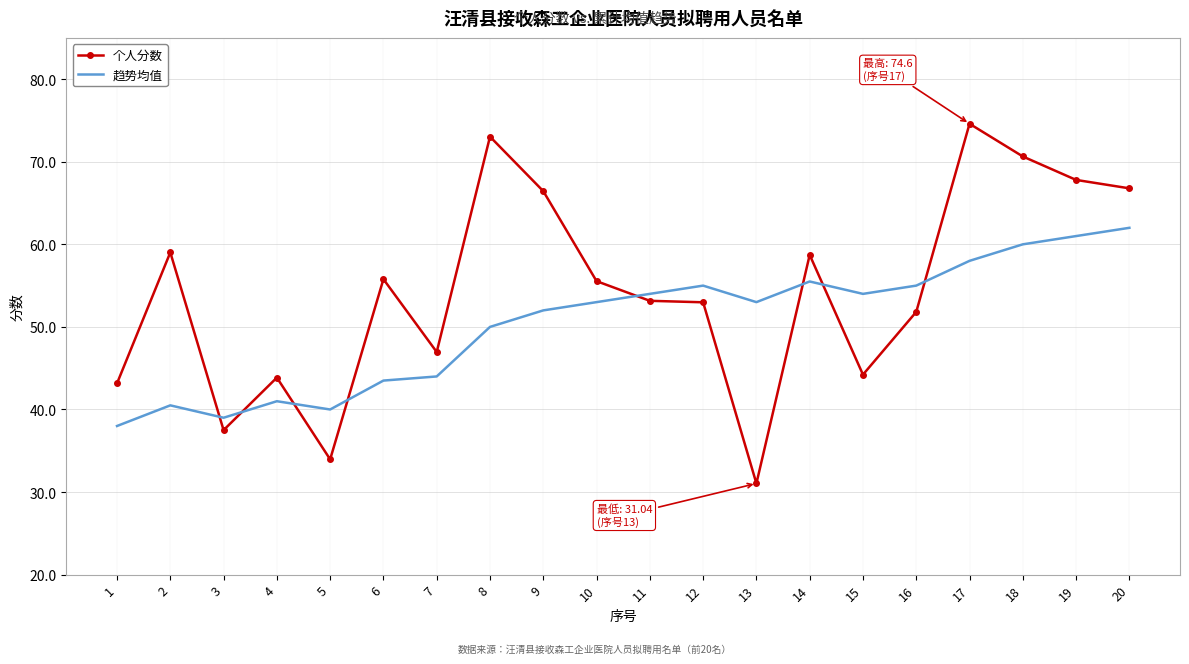

True or false: 个人分数 and 趋势均值 intersect in this chart.

True